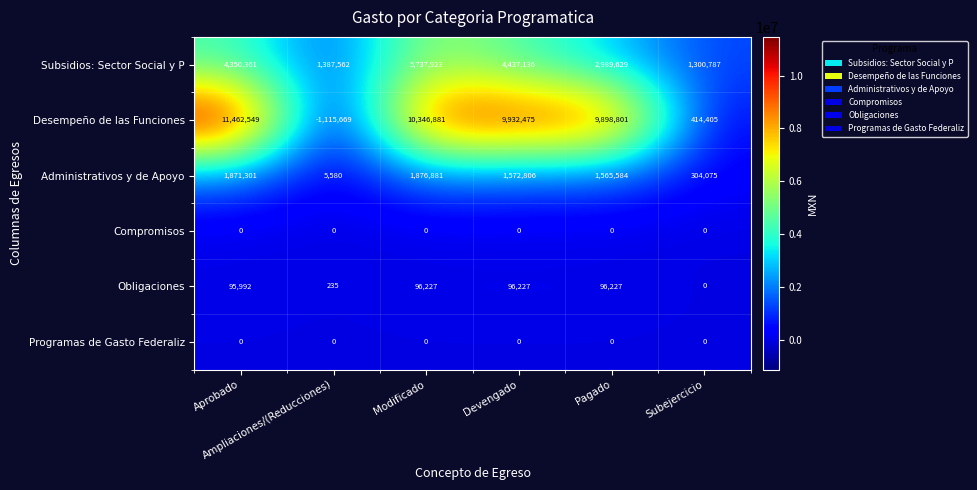

Which series has the largest range (max minus min)?

Desempeño de las Funciones